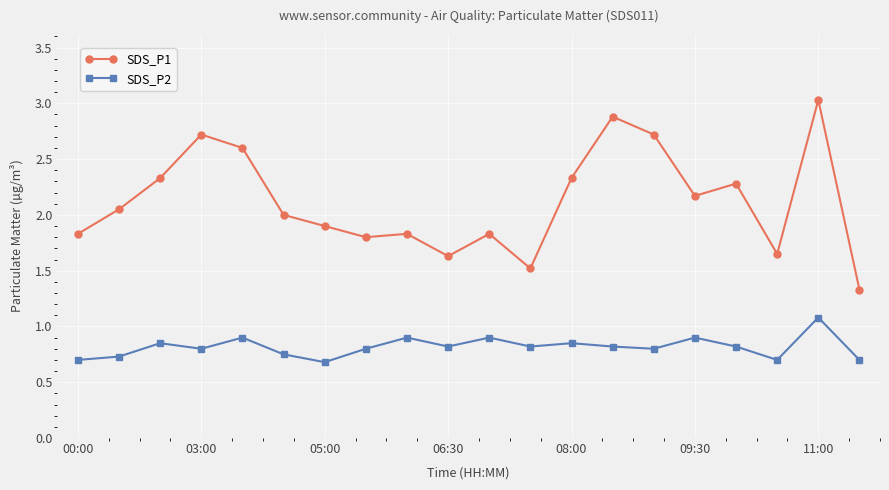

True or false: SDS_P2 and SDS_P1 cross at least once.

False